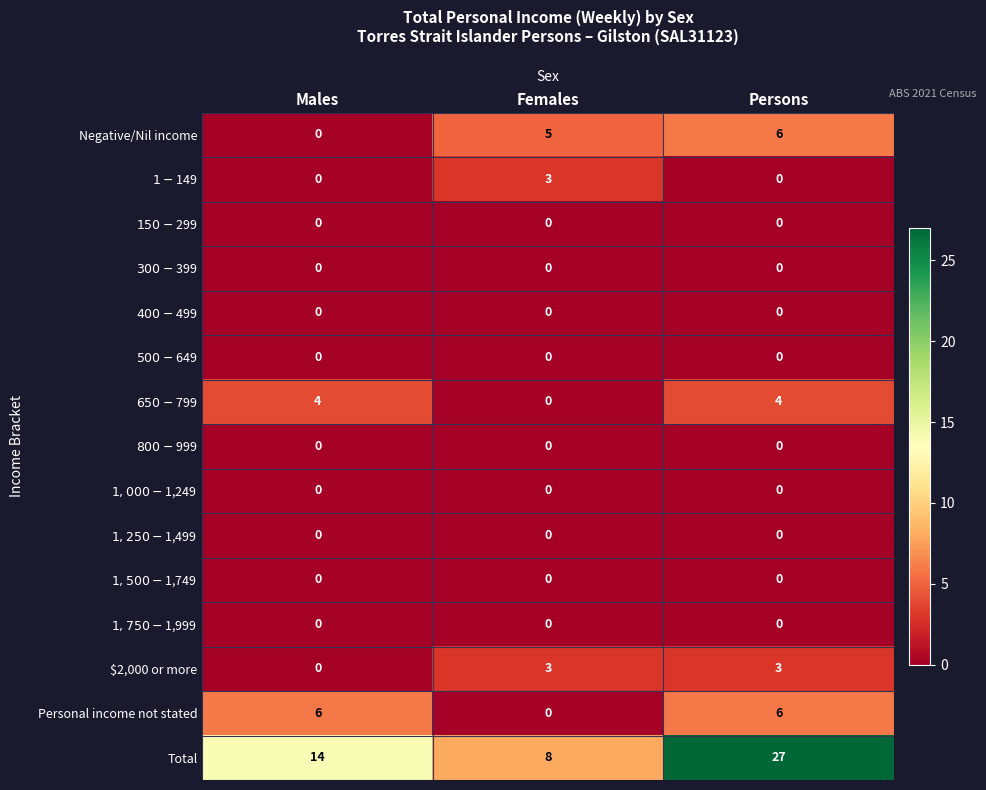

At how many categories does at least one series exceed 5?

3